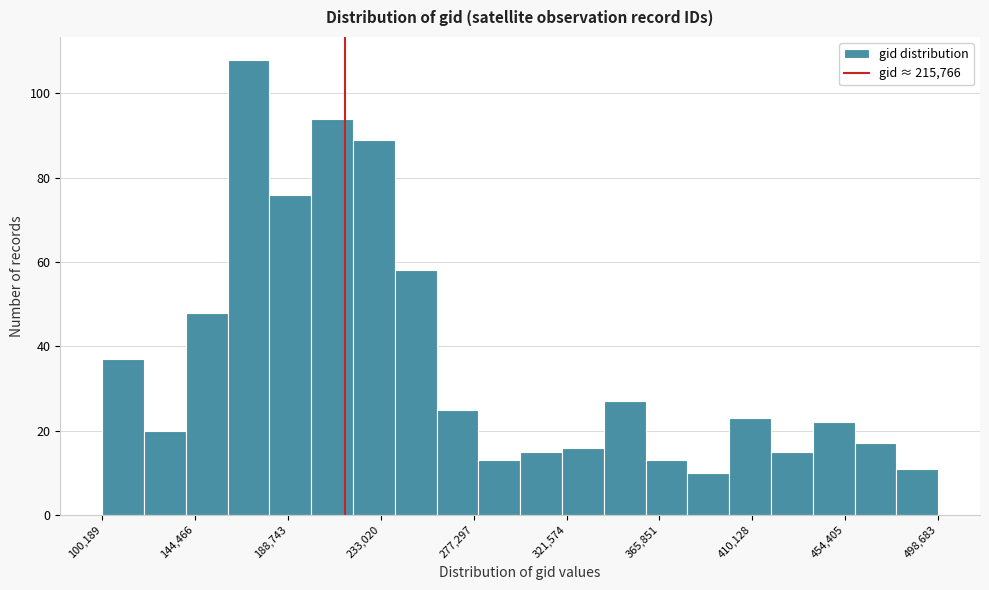

Around what value on the x-axis is the tallest bar? Give the approximate position of its centre, as read against the axis.

170000